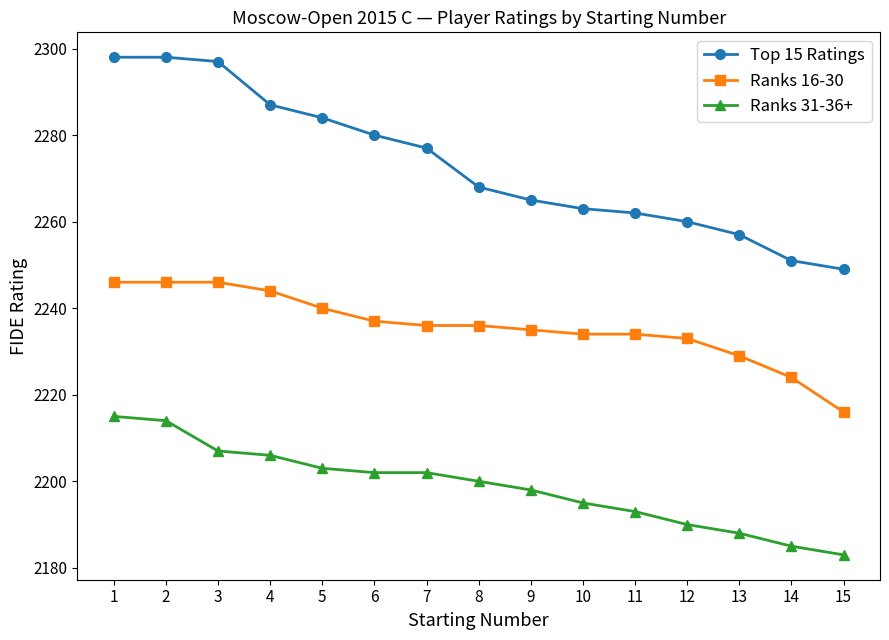

What is the difference between the maximum and second lowest values in the Ranks 16-30 series?

22